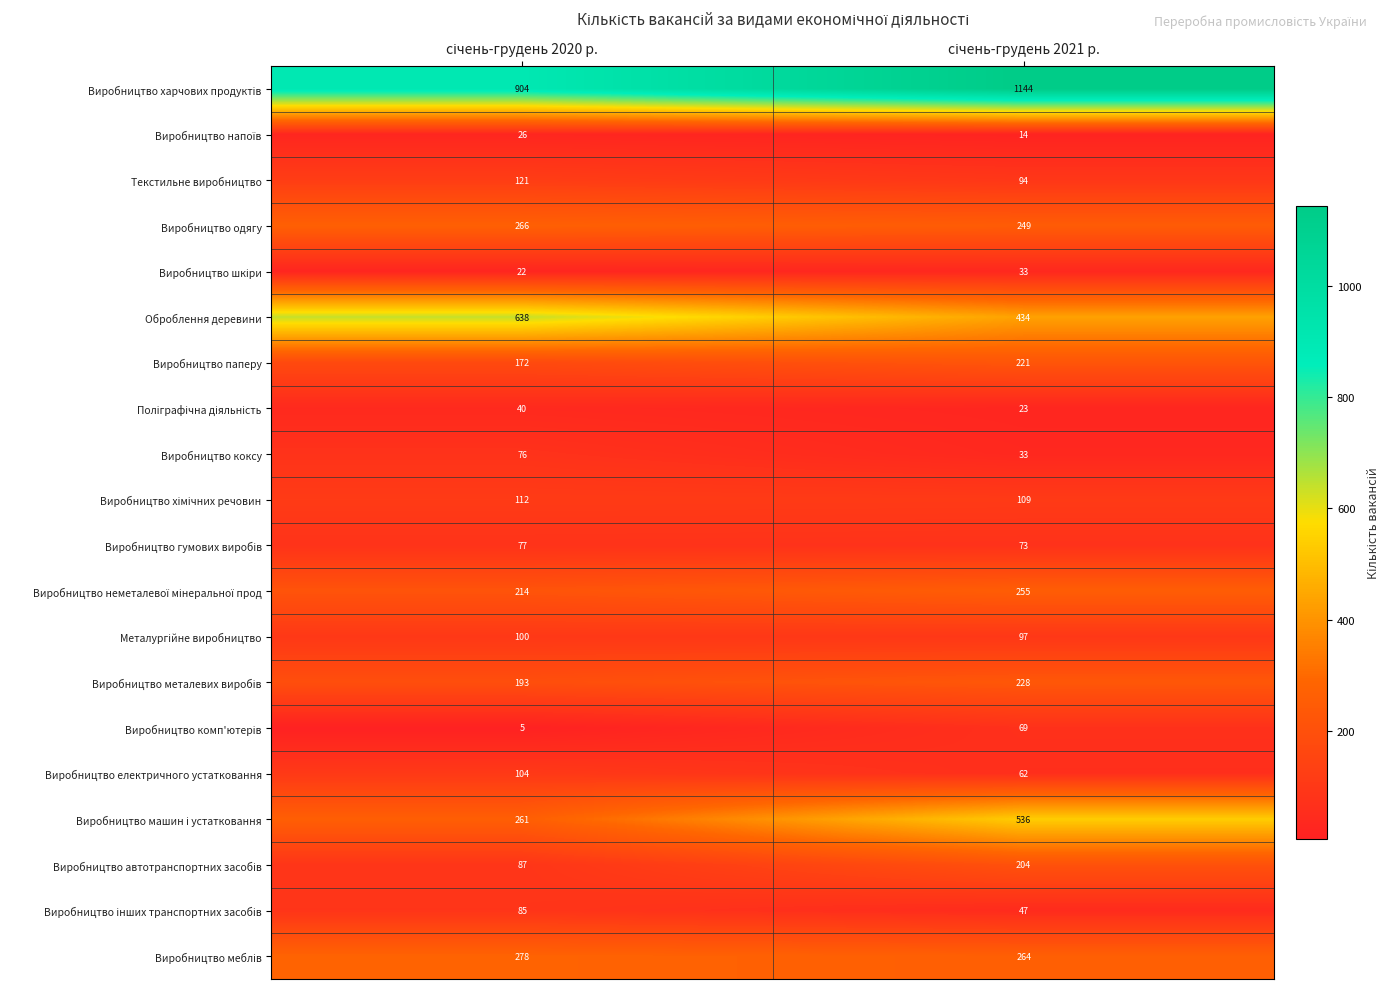

What is the smallest value displayed?

5